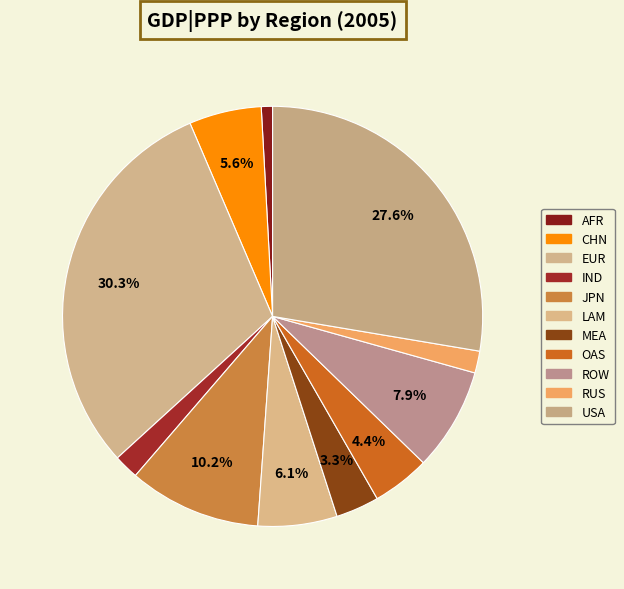

To the nearest percent, what portion does AFR represent?

1%